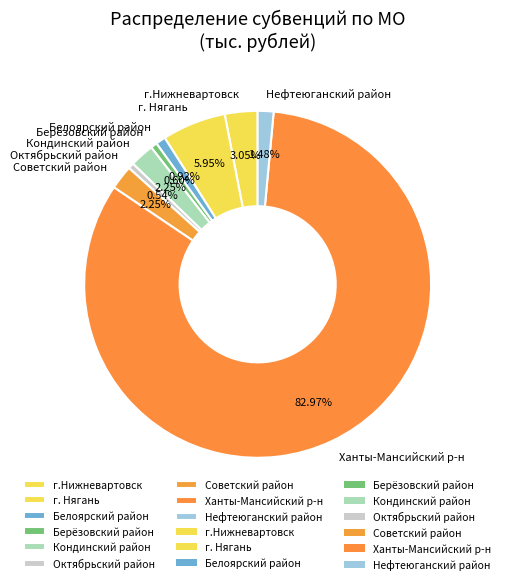

Is the sum of г. Нягань and Берёзовский район greater than half?

No